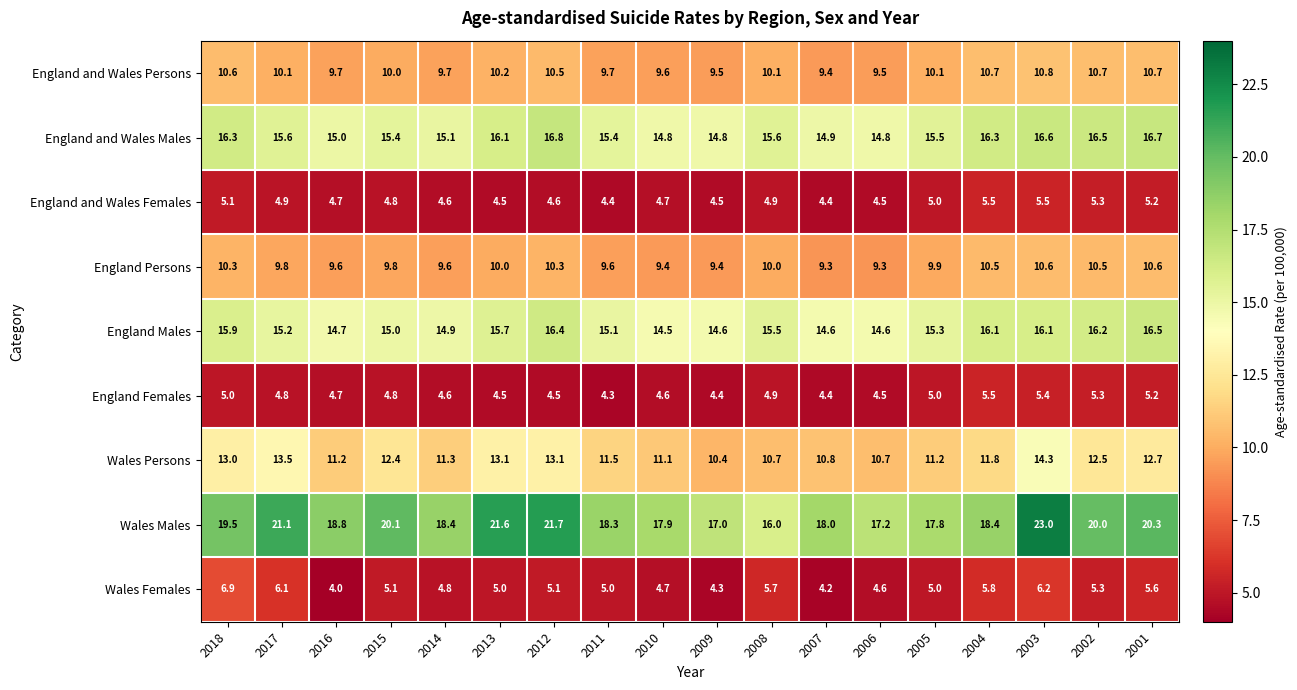

What is the spread (max minus min) of values at 2018?

14.5